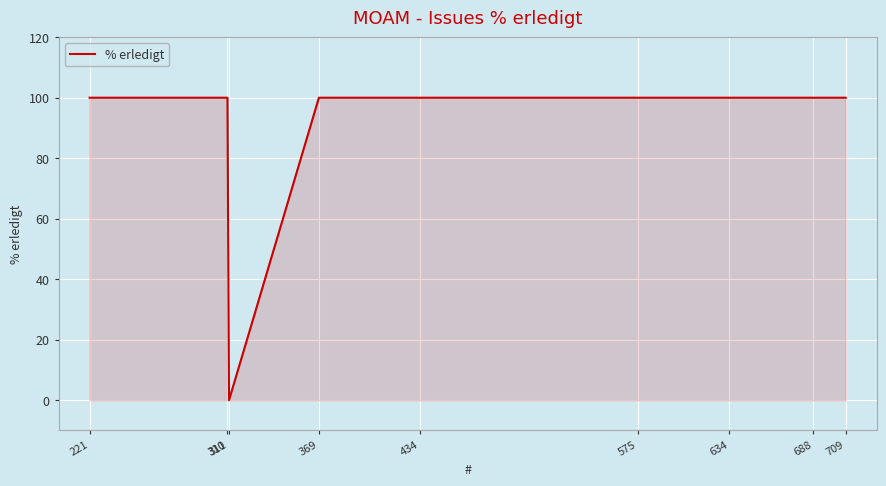

What is the difference between the values at 575 and 311?

100